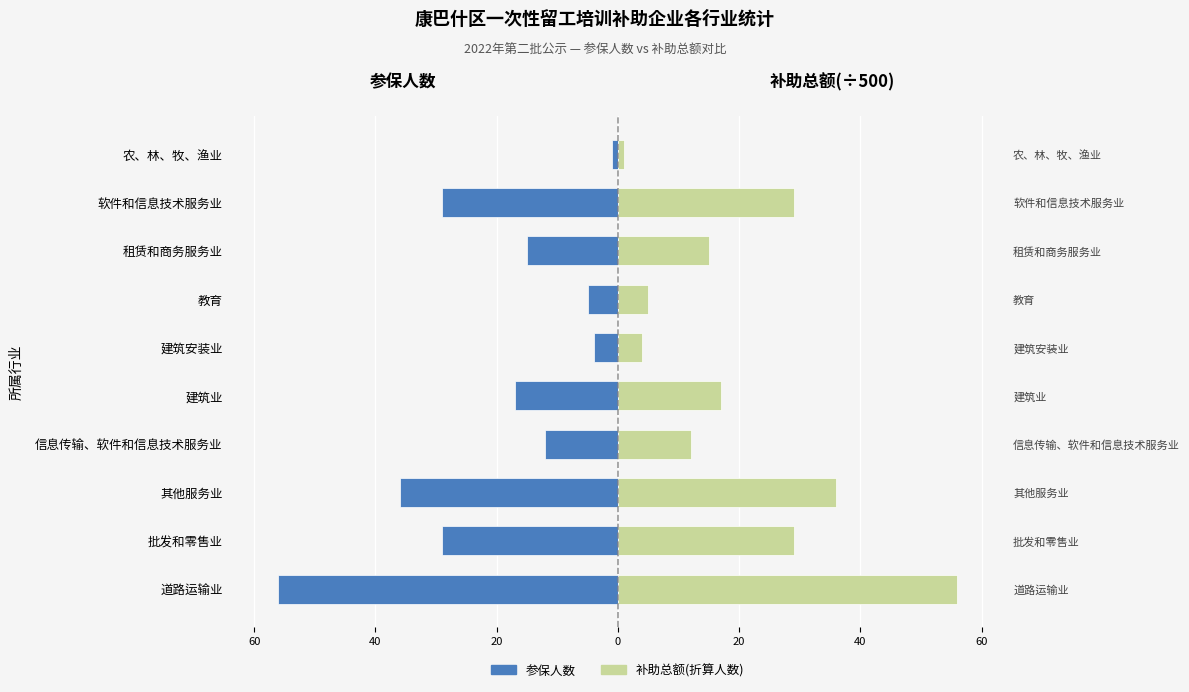

Which series has the widest spread of values?

参保人数